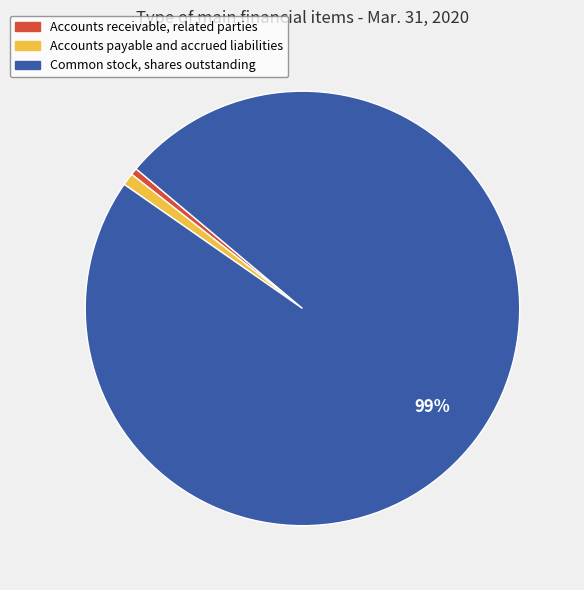

Combined, do Accounts payable and accrued liabilities and Accounts receivable, related parties account for over 50%?

No